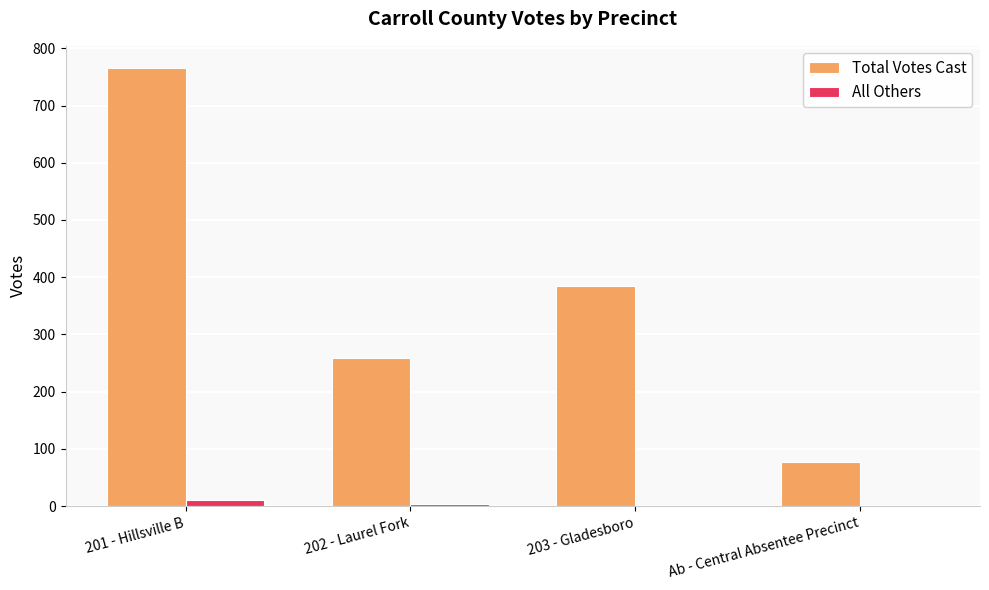

The Total Votes Cast series shows 1109 at 201 - Hillsville B. True or false?

False